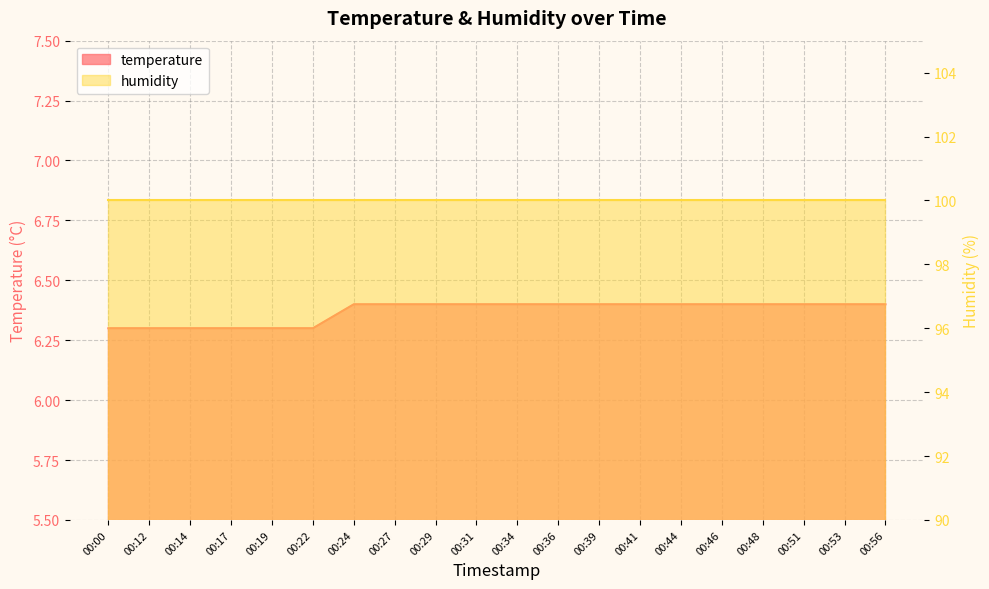

Reading left to right, extract all data points from this chart.

6.3	6.3	6.3	6.3	6.3	6.3	6.4	6.4	6.4	6.4	6.4	6.4	6.4	6.4	6.4	6.4	6.4	6.4	6.4	6.4